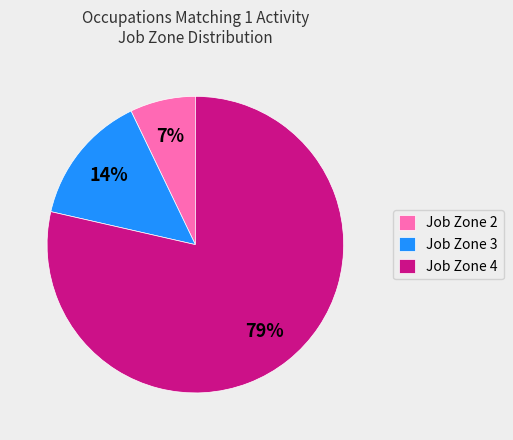

How many slices are in this pie chart?

3